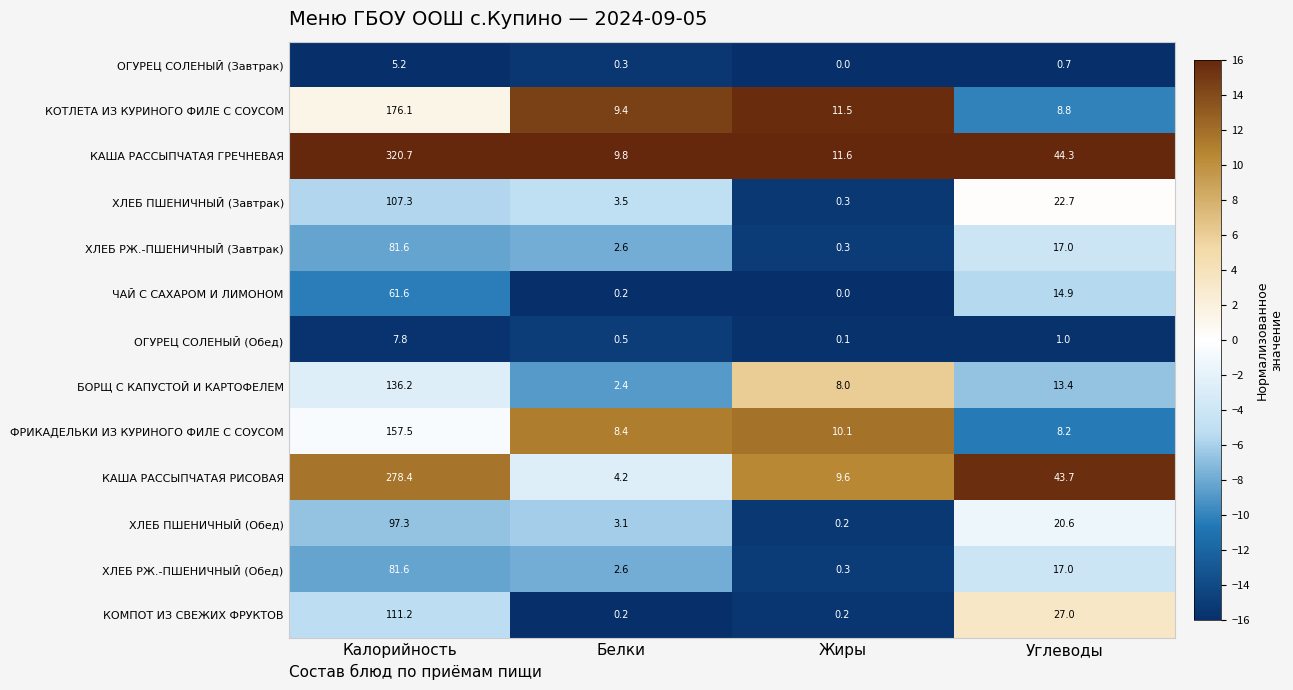

The КАША РАССЫПЧАТАЯ РИСОВАЯ series shows 21.0 at Углеводы. True or false?

False